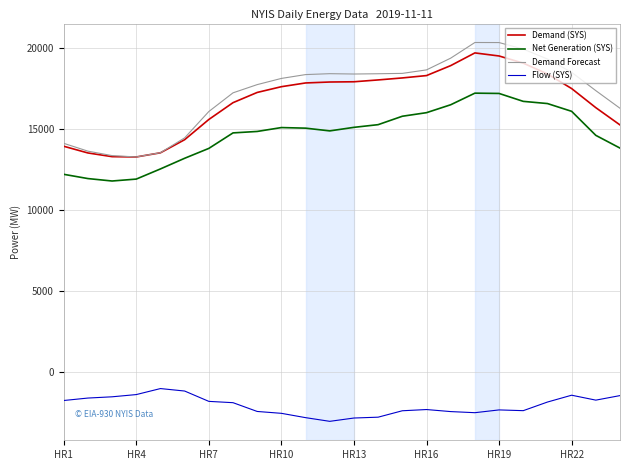

What is the difference between the maximum and minimum values in the Demand Forecast series?

7044